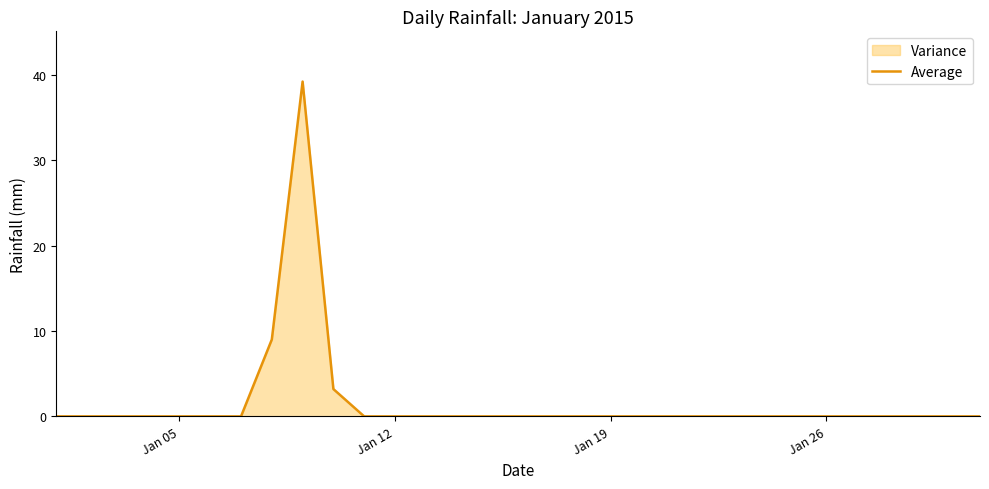

How many lines are shown in the chart?

1